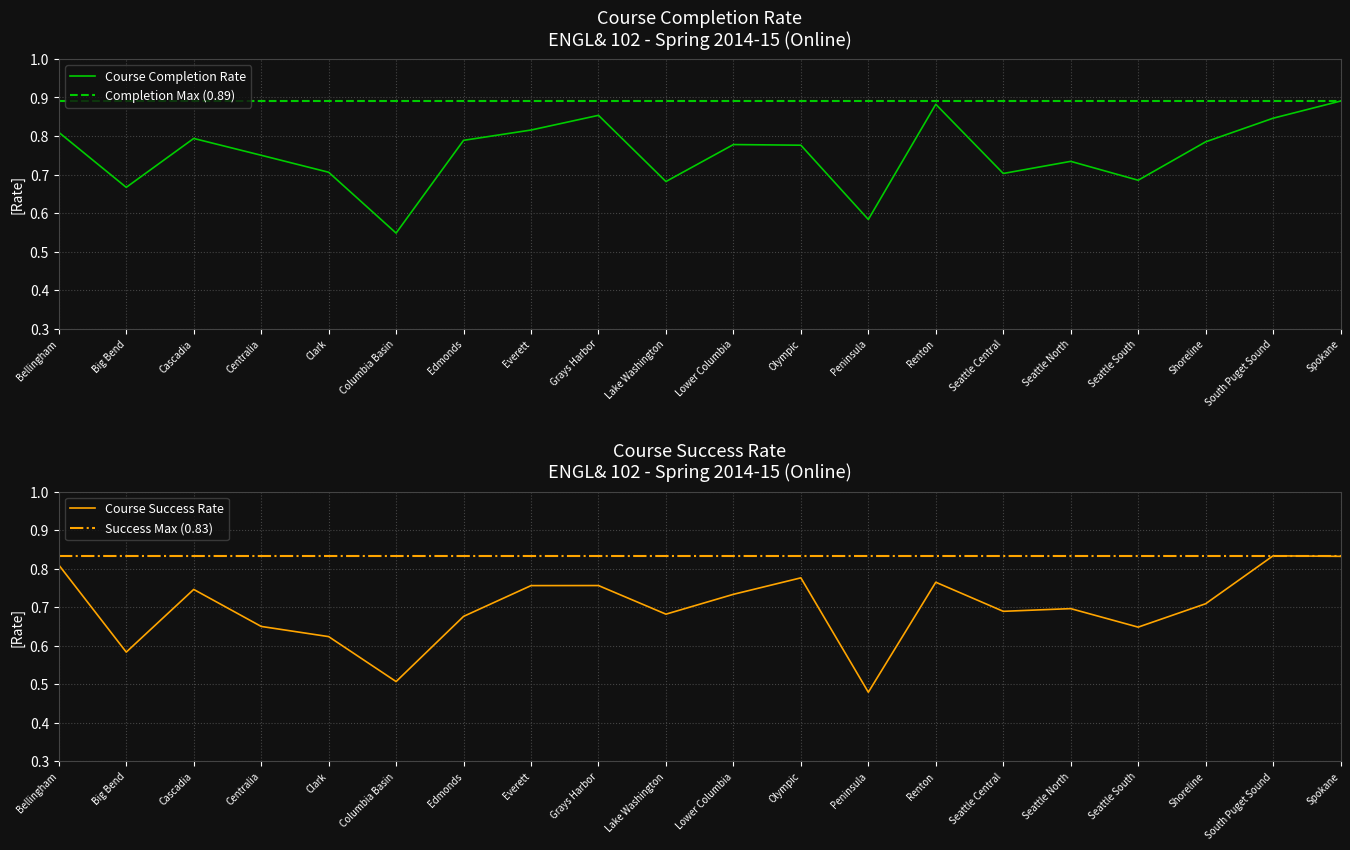

Which has a higher value, Columbia Basin or South Puget Sound?

South Puget Sound